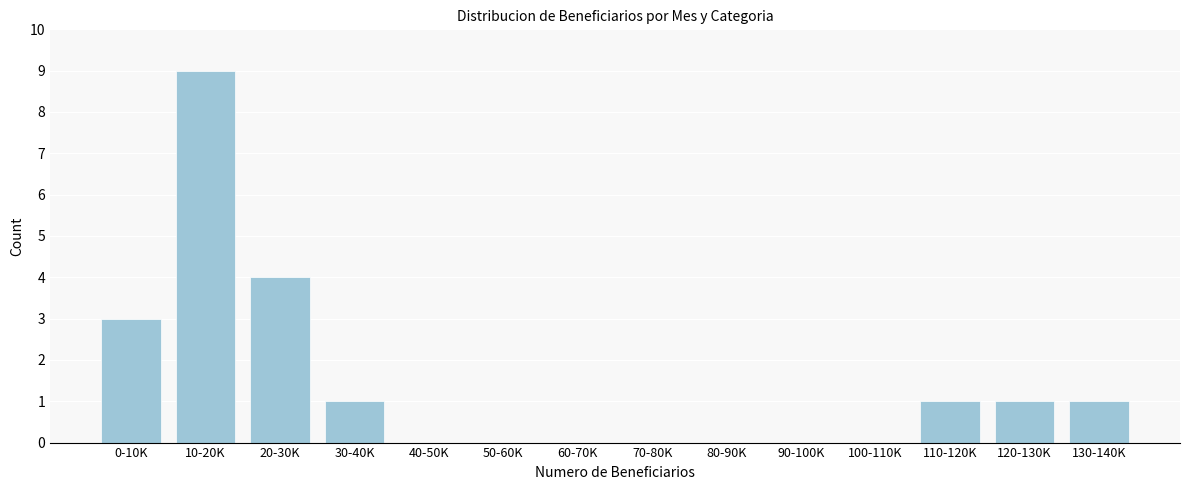

Reading left to right, list all the values displayed in this chart.

0-10K=3	10-20K=9	20-30K=4	30-40K=1	40-50K=0	50-60K=0	60-70K=0	70-80K=0	80-90K=0	90-100K=0	100-110K=0	110-120K=1	120-130K=1	130-140K=1